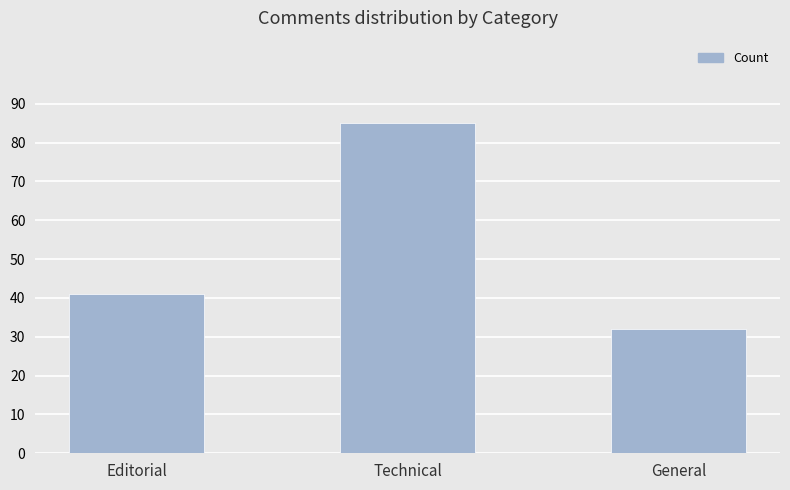

Where is the data nearest to the value 58?

Editorial